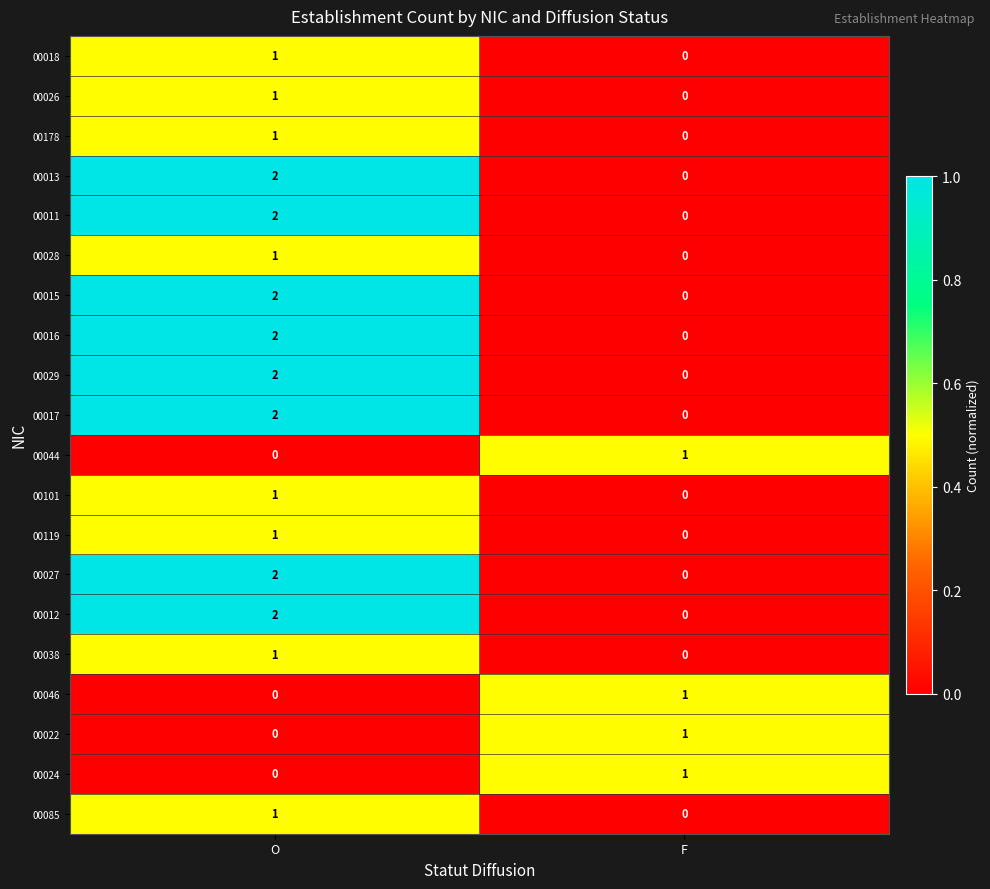

Count the number of categories in the chart.

2